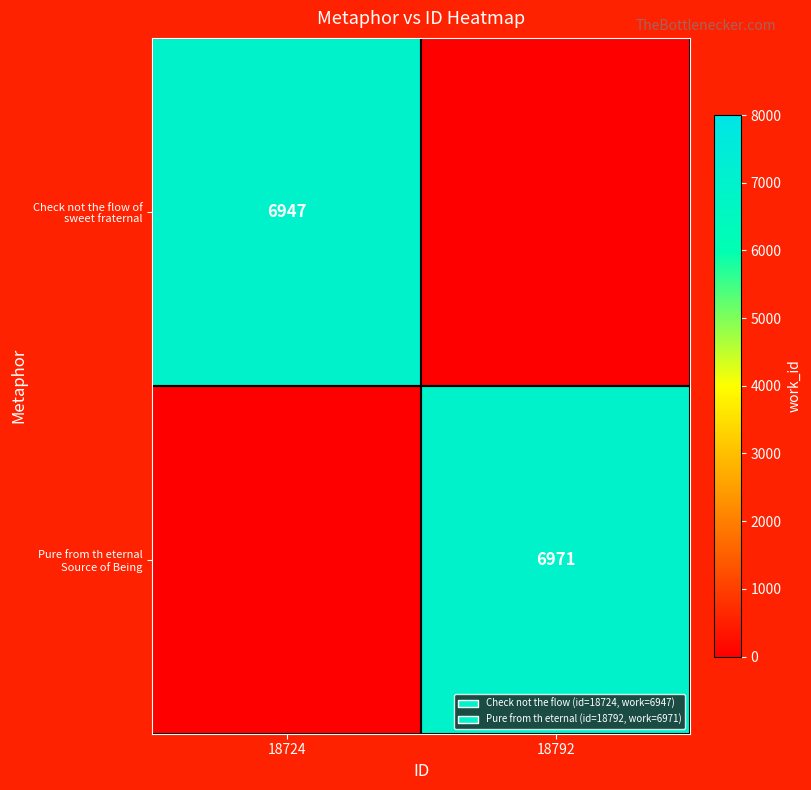

Count the number of categories in the chart.

2